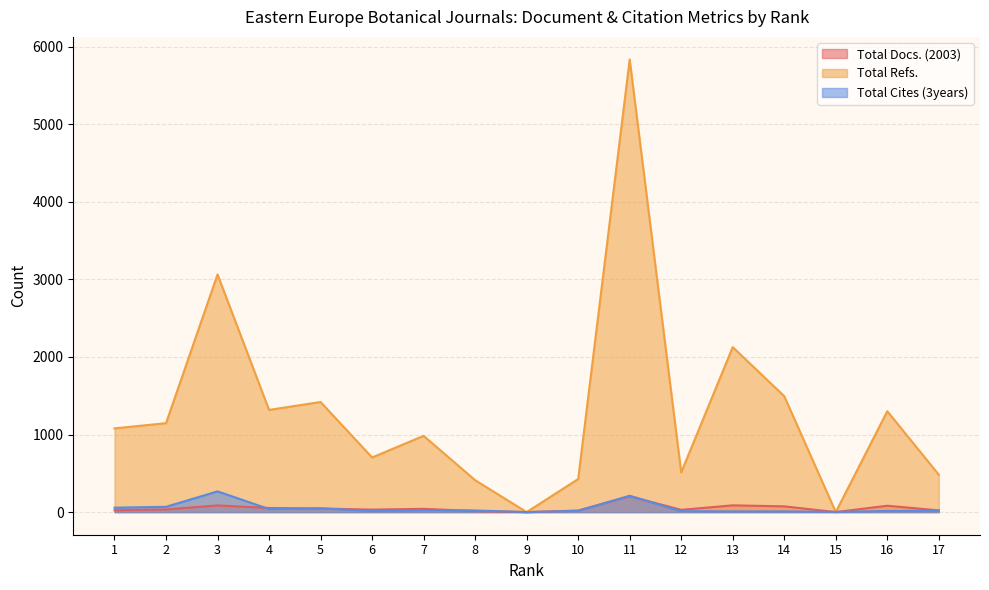

The value of Total Docs. (2003) at 15 is -100. True or false?

False